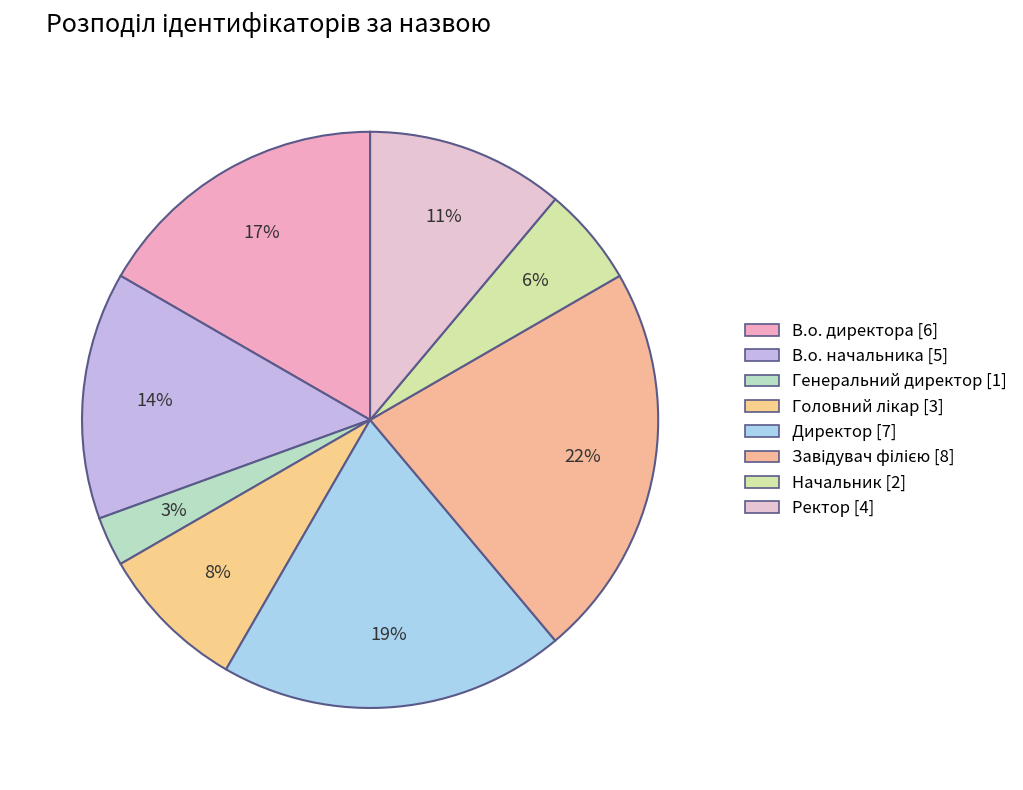

Is Ректор the majority of the pie?

No